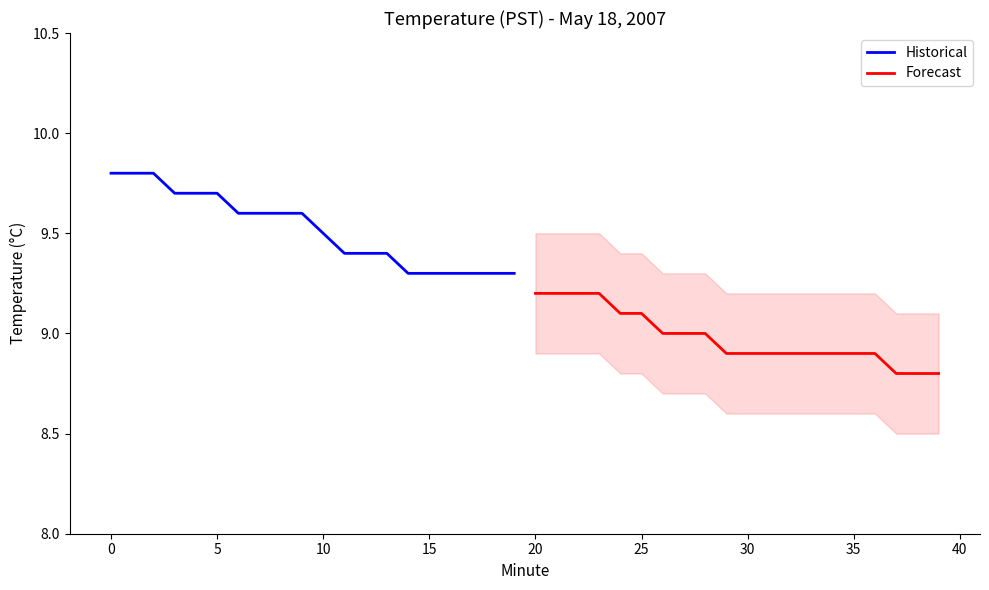

What is the maximum value for Historical?

9.8